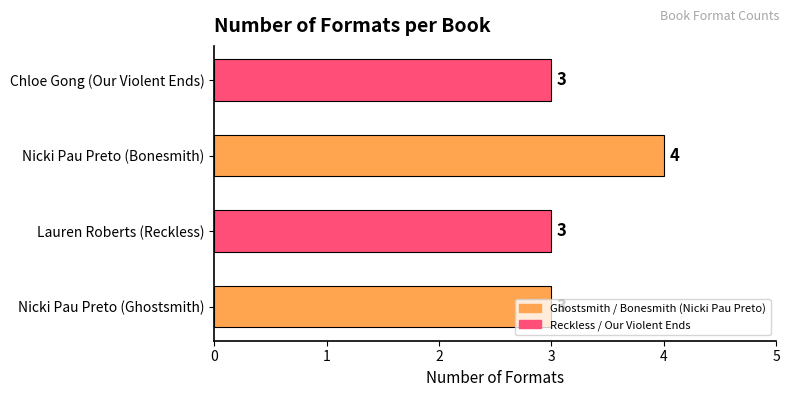

What is the greatest value displayed?

4